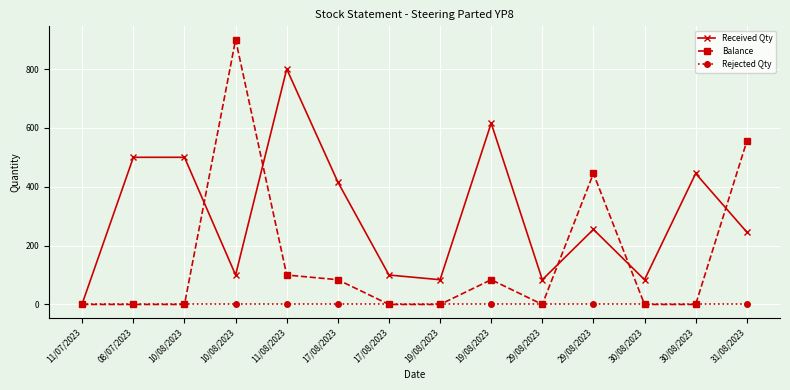

How many lines are shown in the chart?

3